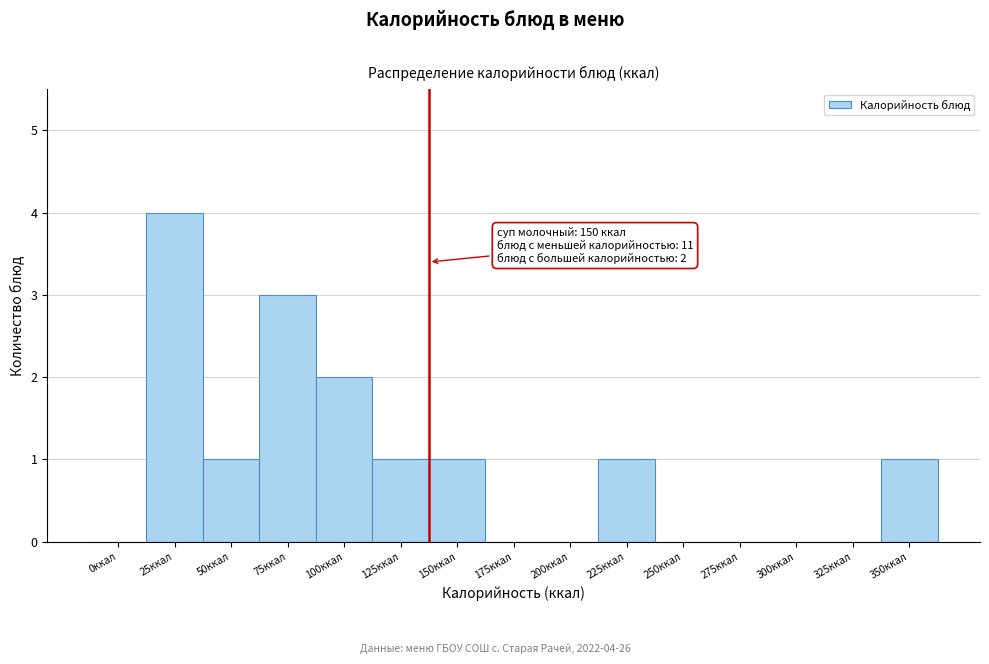

Reading right to left, transcribe all the data shown in this chart.

350ккал=1	325ккал=0	300ккал=0	275ккал=0	250ккал=0	225ккал=1	200ккал=0	175ккал=0	150ккал=1	125ккал=1	100ккал=2	75ккал=3	50ккал=1	25ккал=4	0ккал=0